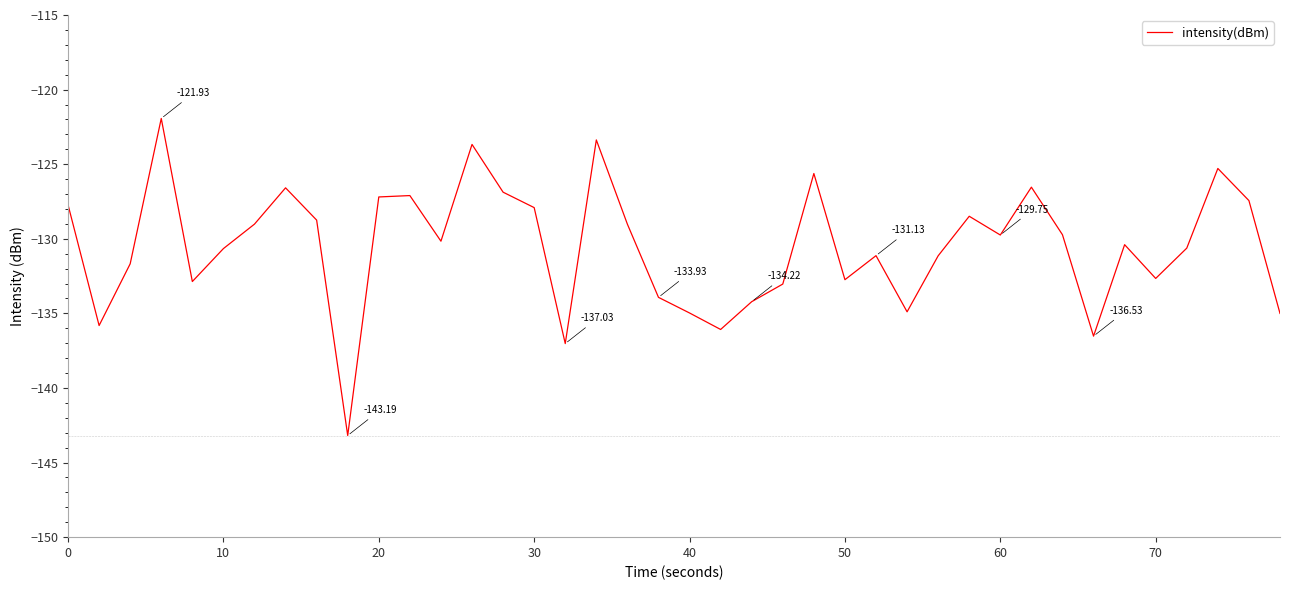

What is the difference between the maximum and minimum values?

21.3